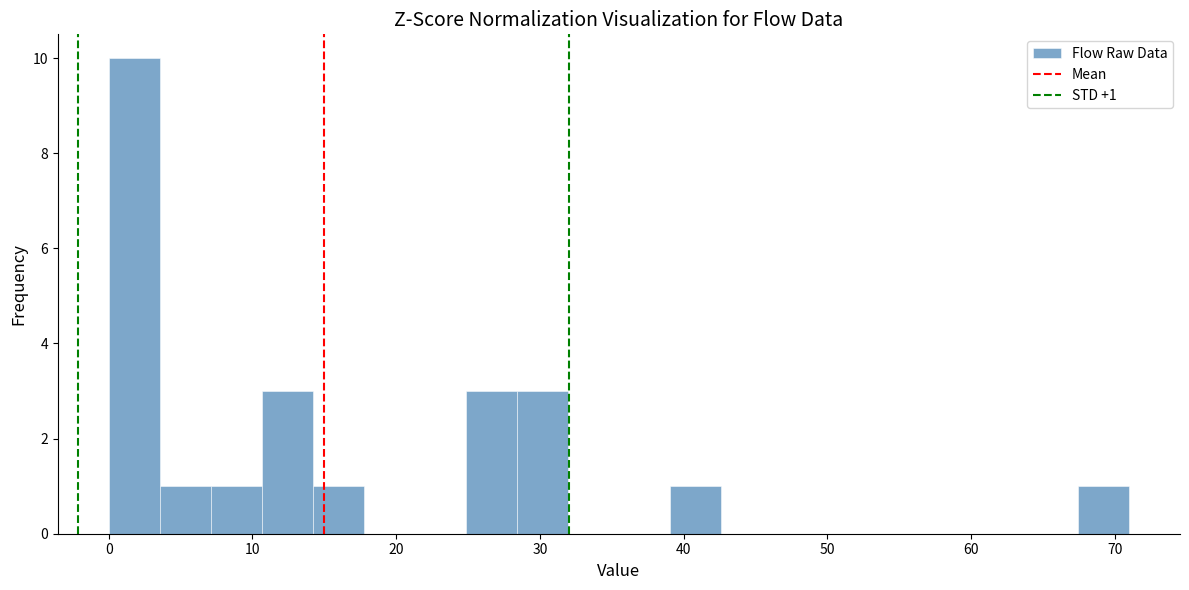

Around what value on the x-axis is the tallest bar? Give the approximate position of its centre, as read against the axis.

2